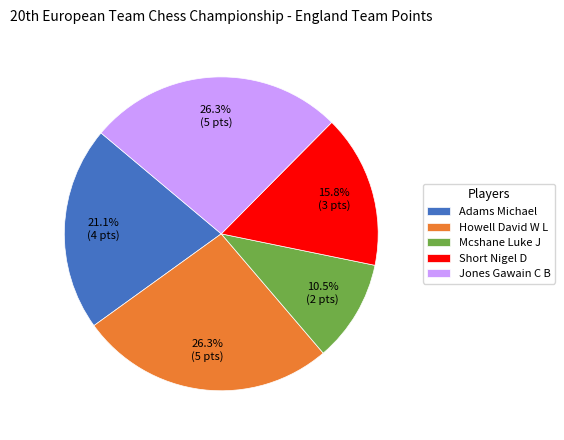

Which slice is the smallest?

Mcshane Luke J